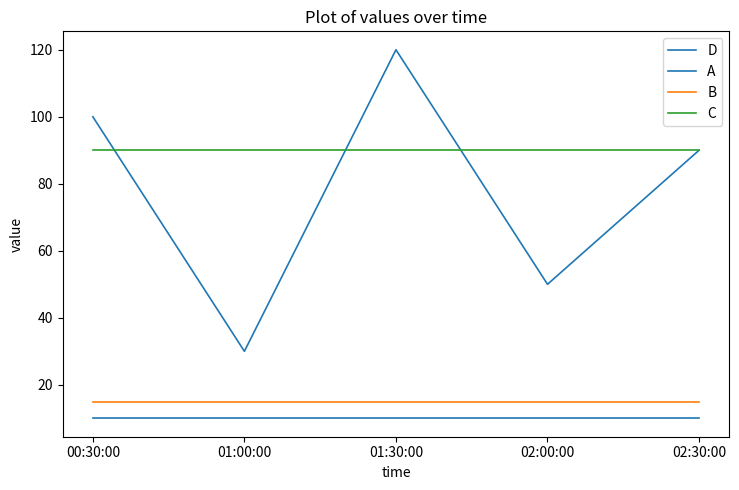

How many lines are shown in the chart?

4